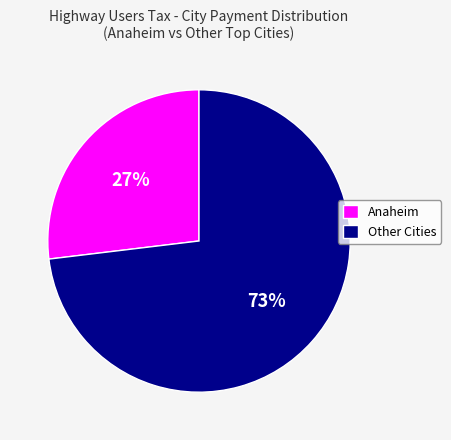

To the nearest percent, what is the difference between the largest and smallest slice percentages?

46%